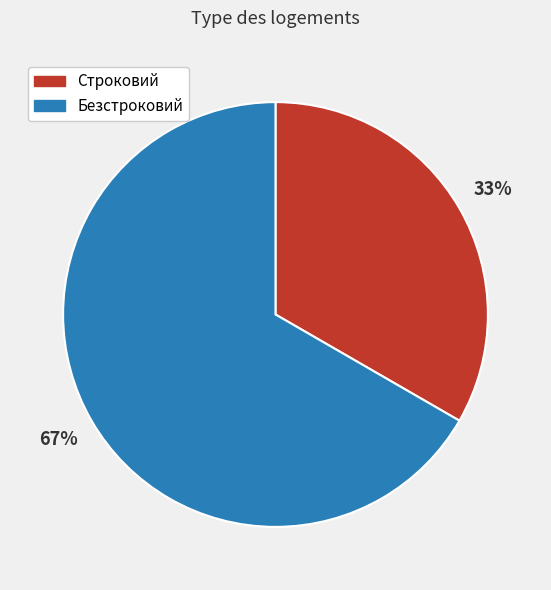

True or false: Строковий accounts for 38% of the total.

False